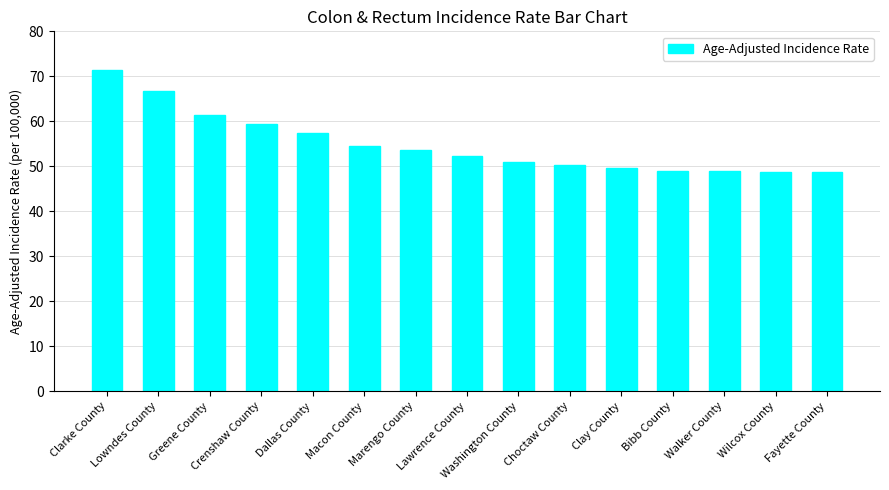

Does the chart contain any negative values?

No